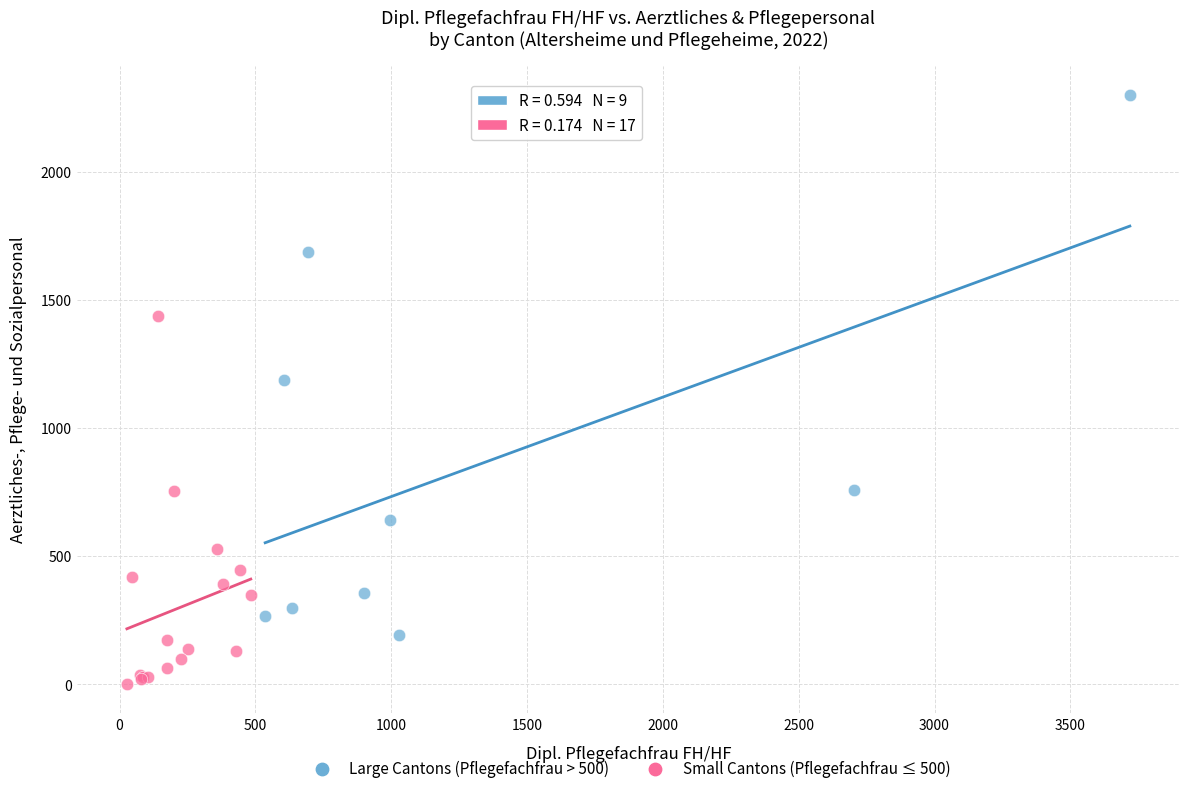

Which series has the largest Y range (max minus min)?

Large Cantons (Pflegefachfrau > 500)